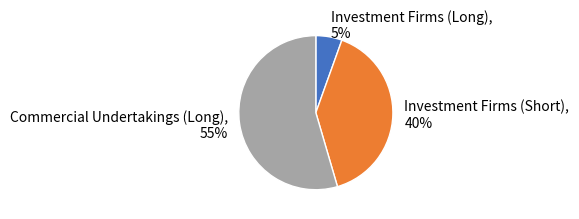

Does Commercial Undertakings (Long) account for over 50% of the chart?

Yes